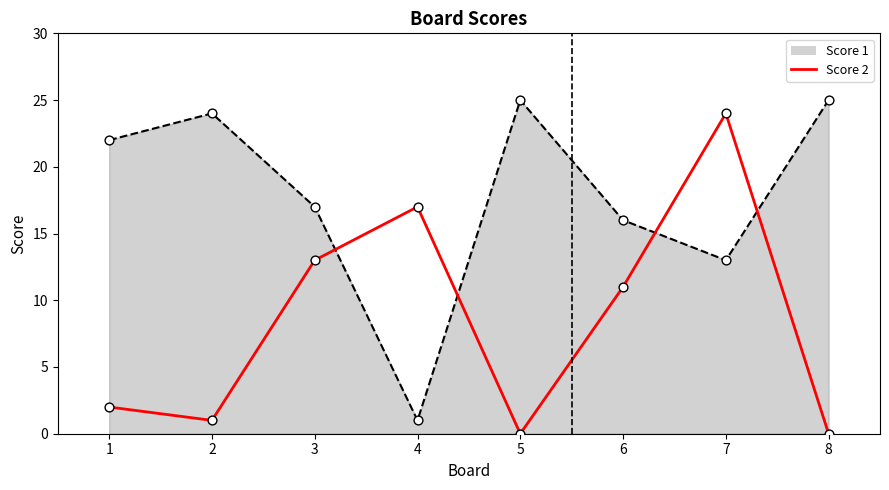

Between 3 and 6, which series saw the biggest shift?

Score 2